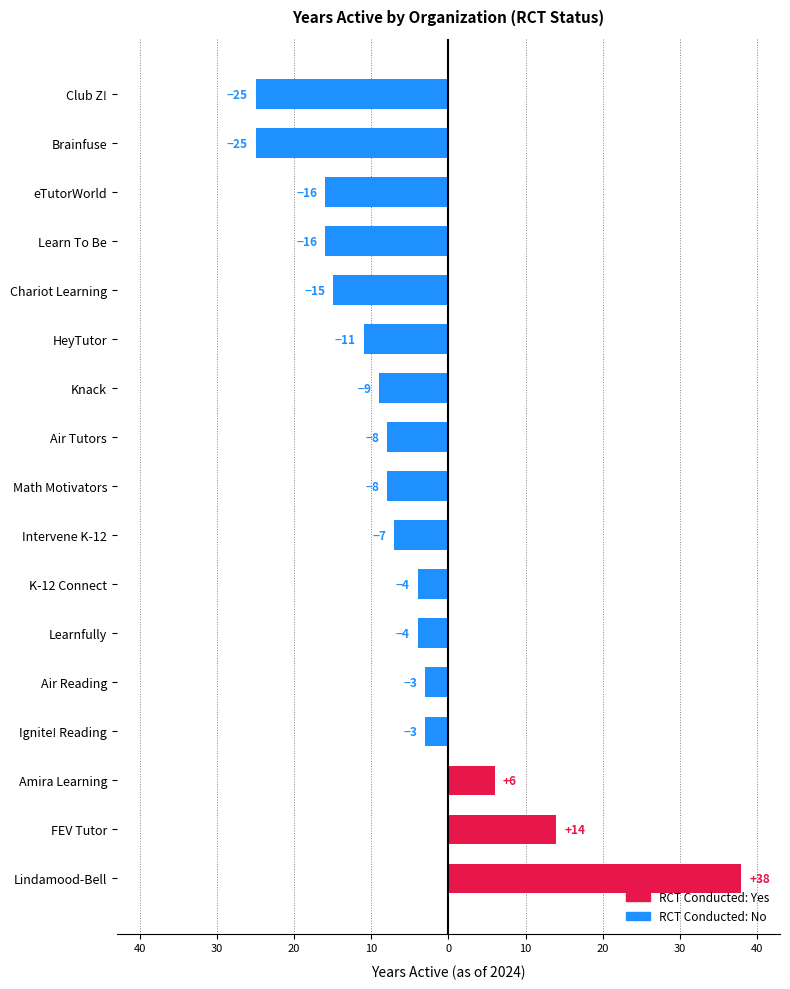

Does the chart contain stacked bars?

No